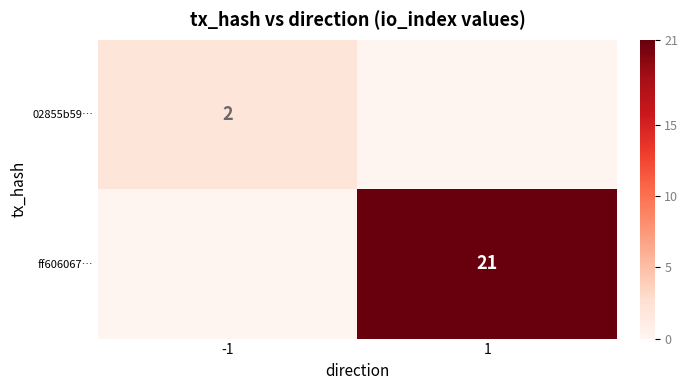

The value of 02855b59… at -1 is 1. True or false?

False